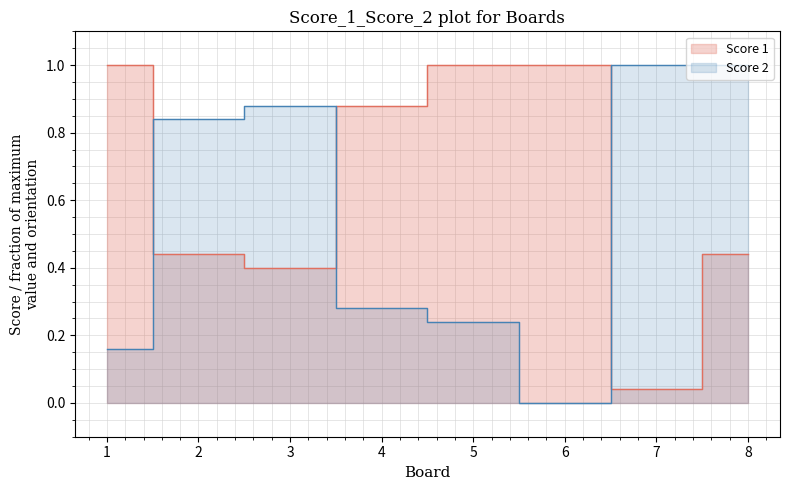

At which category does Score 1 reach its first local valley?

3